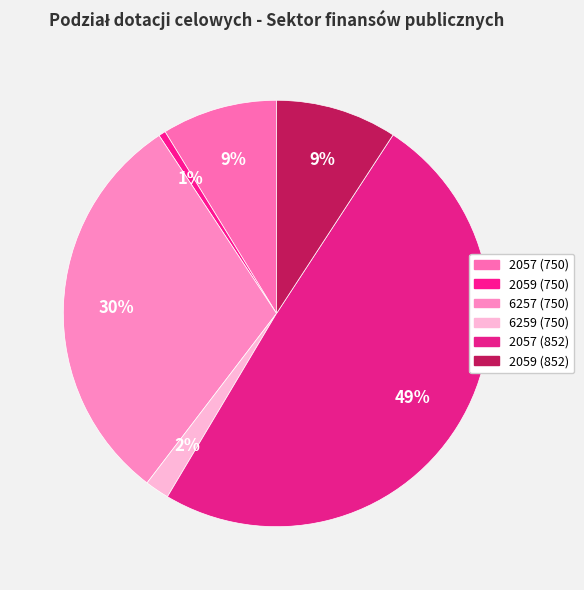

Does 2057 (852) account for over 50% of the chart?

No